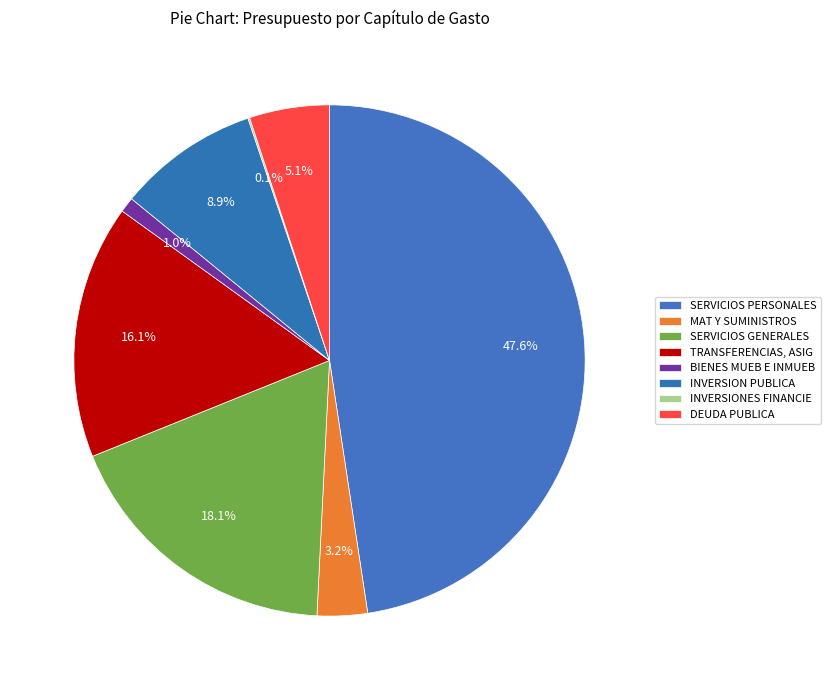

To the nearest percent, what portion does MAT Y SUMINISTROS represent?

3%